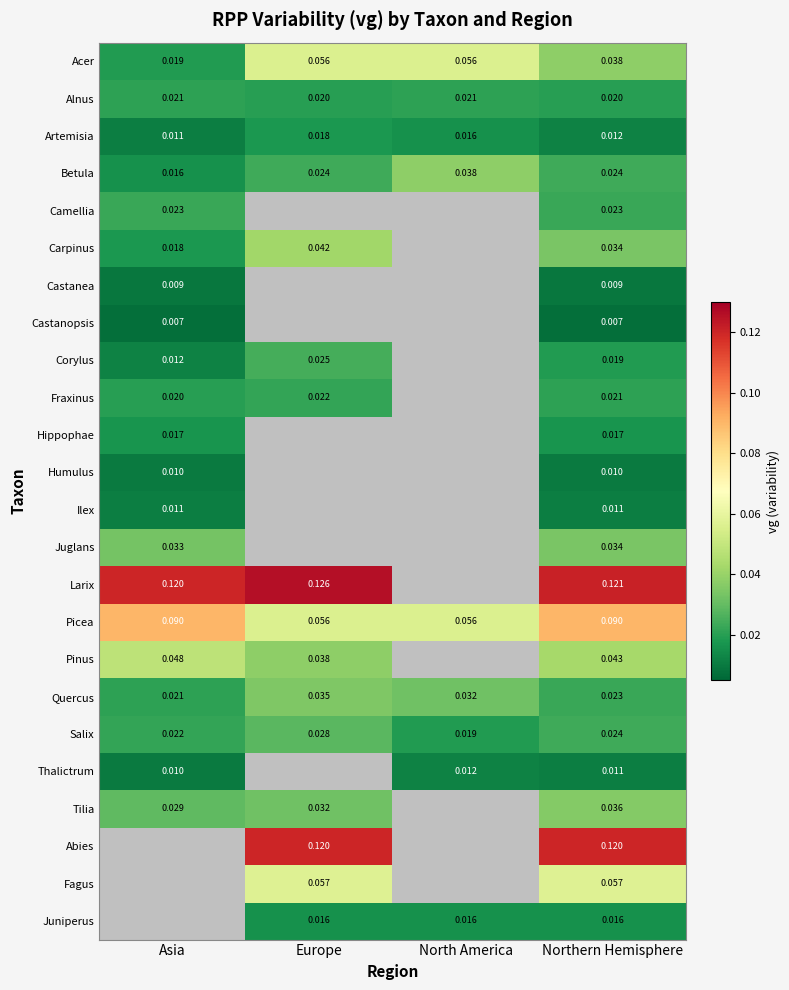

Rank the categories by Quercus value from highest to lowest.

Europe, North America, Northern Hemisphere, Asia